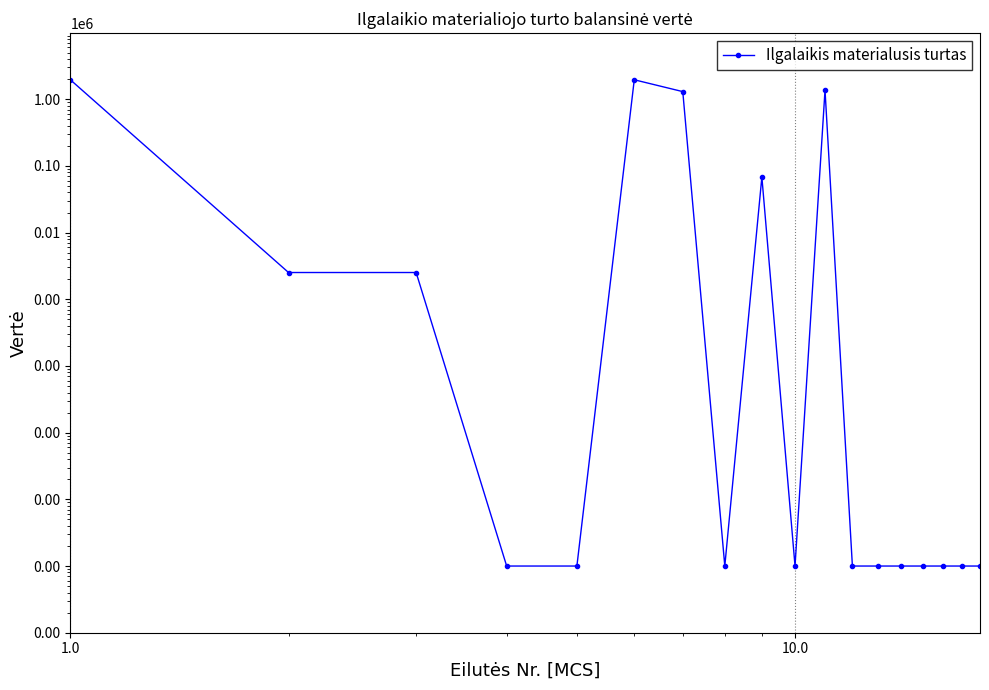

Count the number of categories in the chart.

18